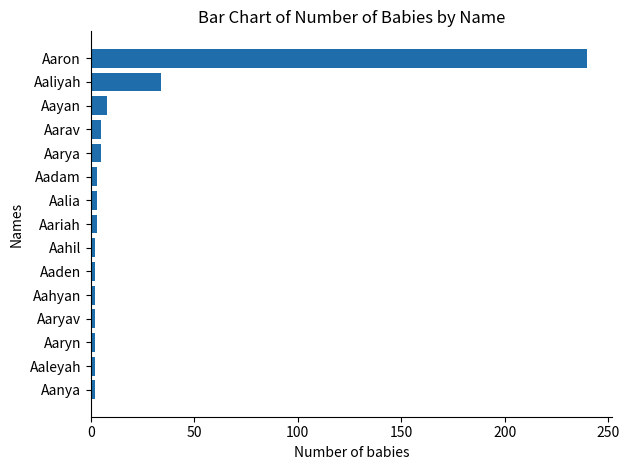

What is the difference between the second highest and second lowest values?

32